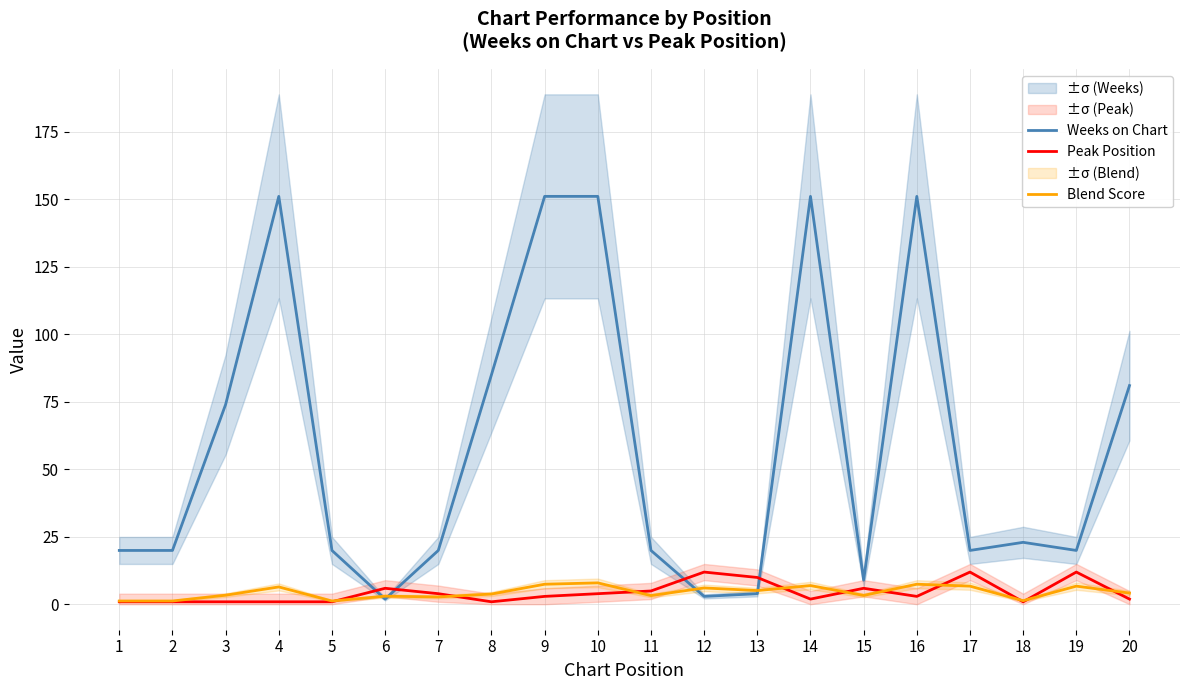

Rank the series by their maximum value, from lowest to highest.

Blend Score, Peak Position, Weeks on Chart